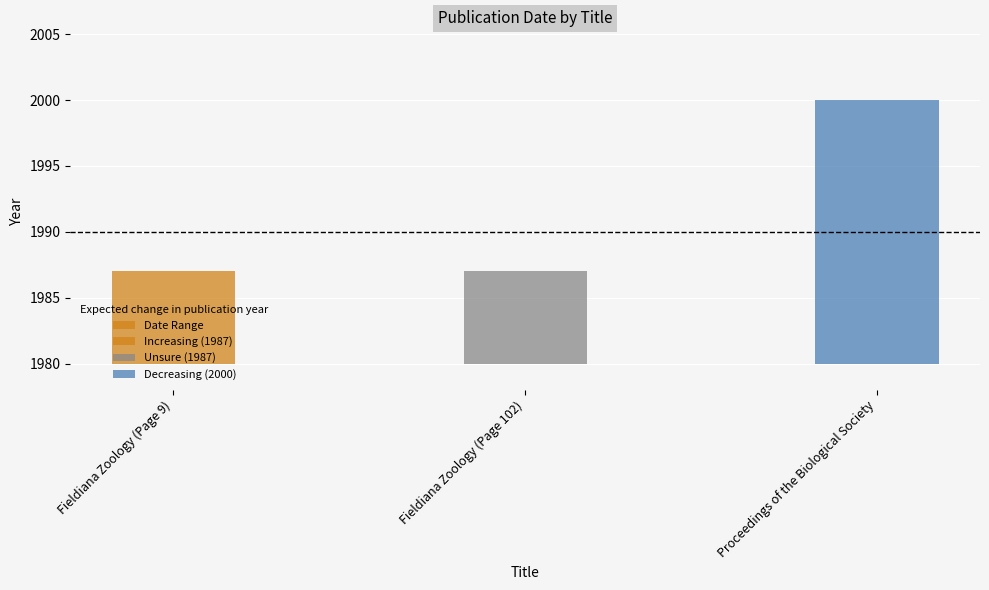

What is the label of the 1st bar from the right?

Proceedings of the Biological Society